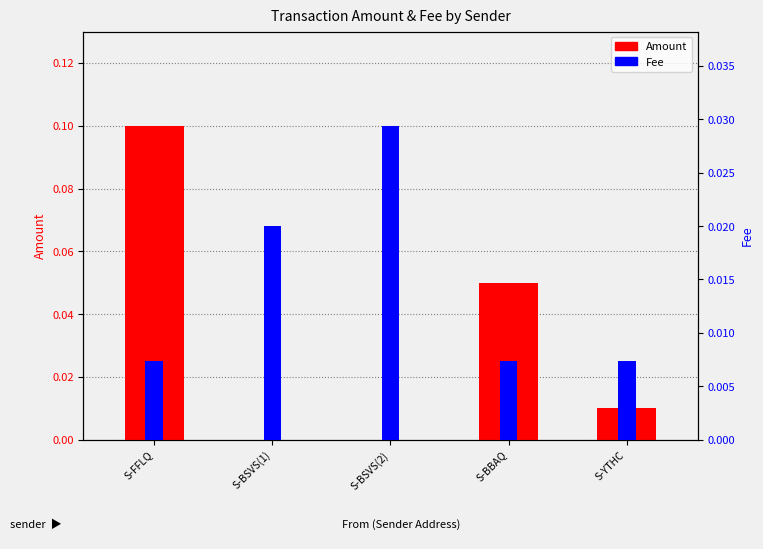

At S-BSVS(2), list the series in order from smallest to largest.

Amount, Fee